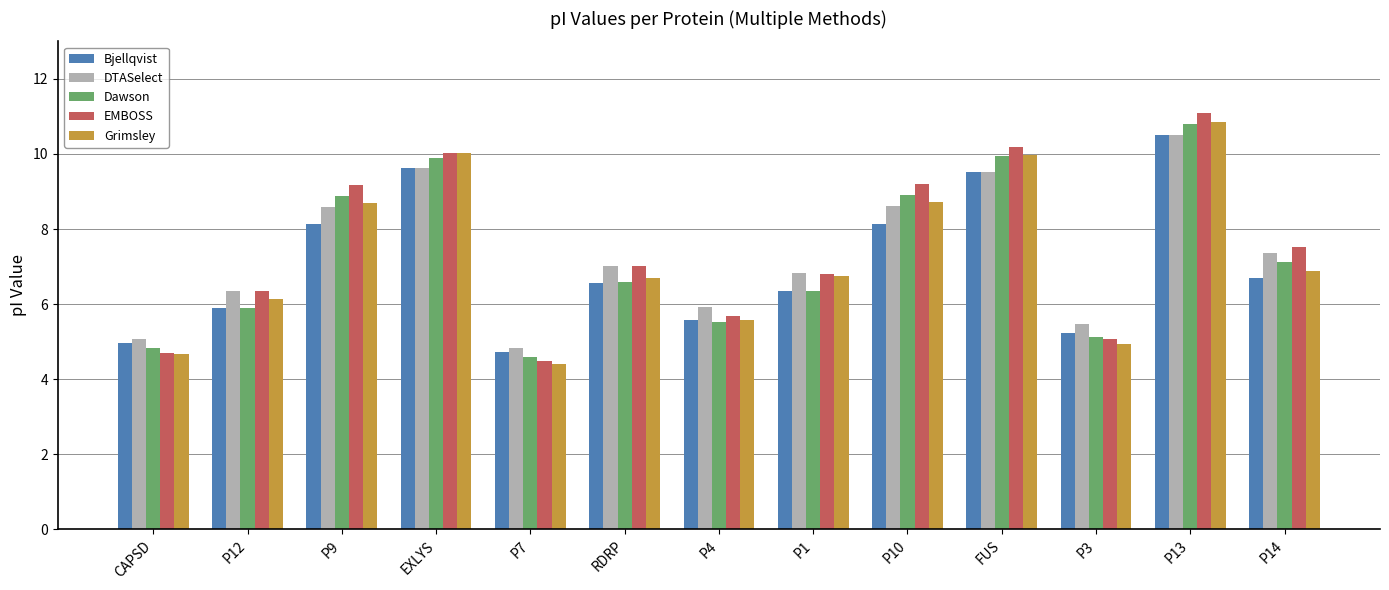

Which series changed the most between P3 and P14?

EMBOSS